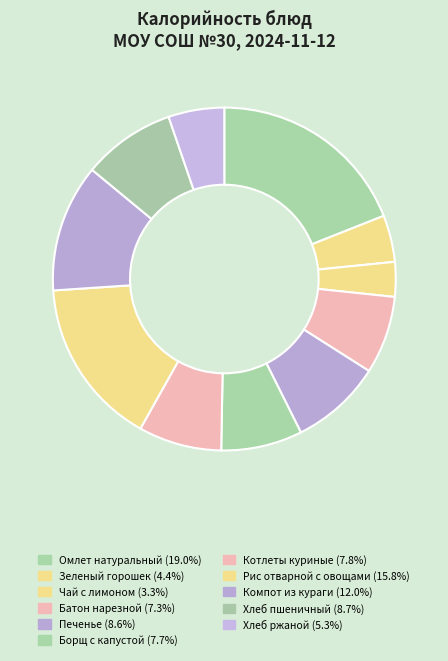

The Омлет натуральный slice represents 5% of the pie. True or false?

False